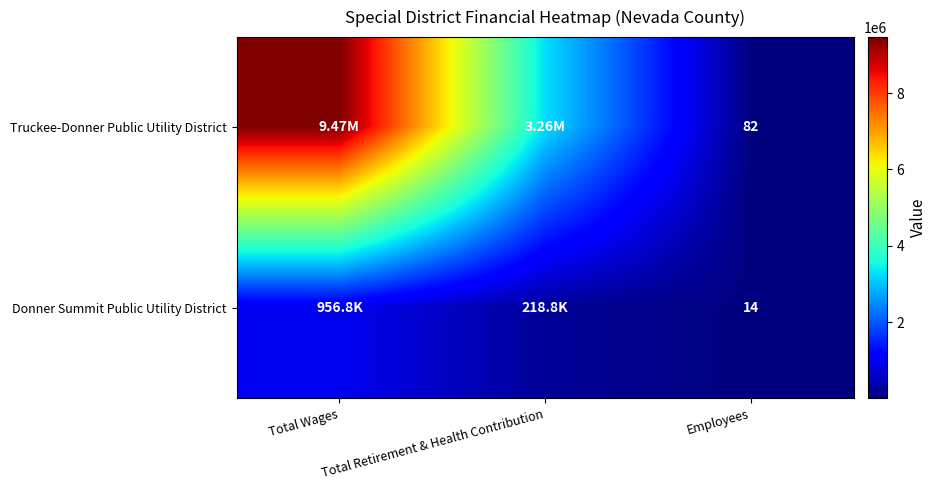

At Employees, list the series in order from smallest to largest.

Donner Summit Public Utility District, Truckee-Donner Public Utility District